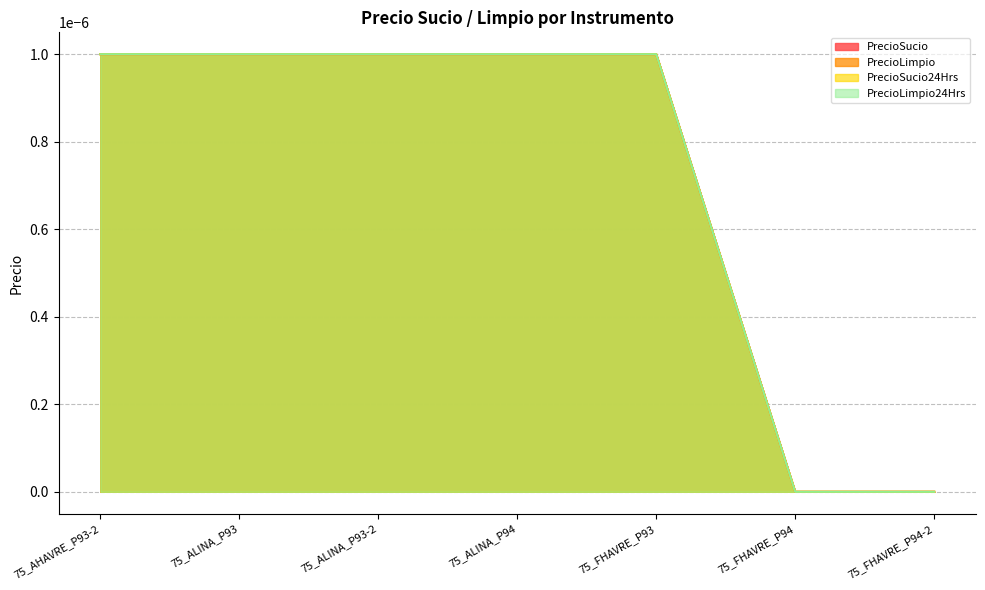

What are all the series names shown in the legend?

PrecioSucio, PrecioLimpio, PrecioSucio24Hrs, PrecioLimpio24Hrs